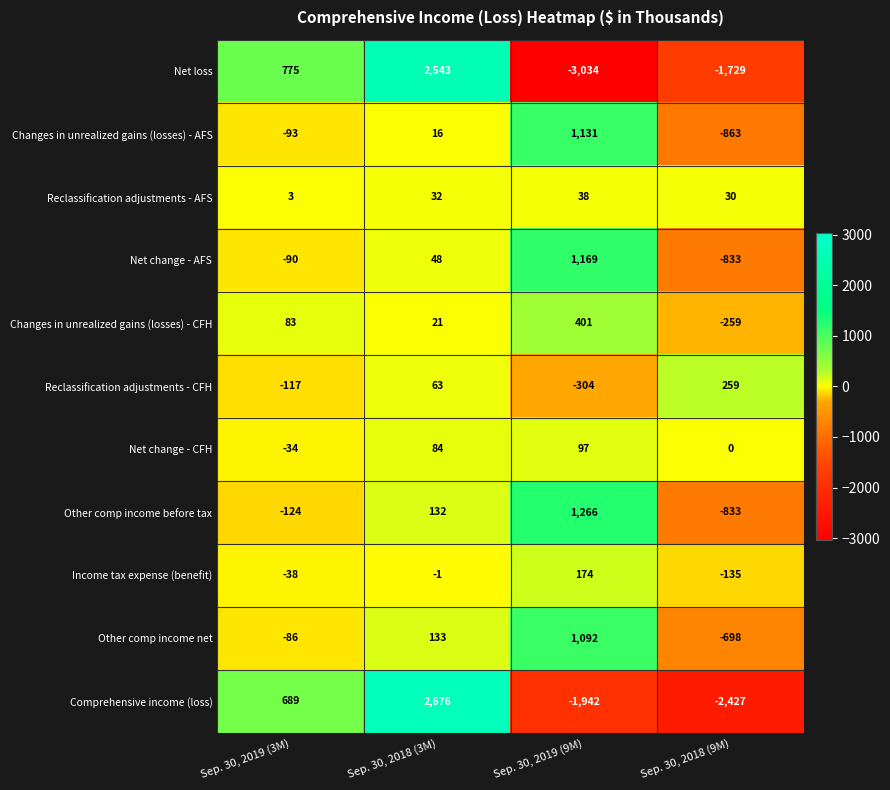

How many Other comp income net values are between -86 and 1092?

3